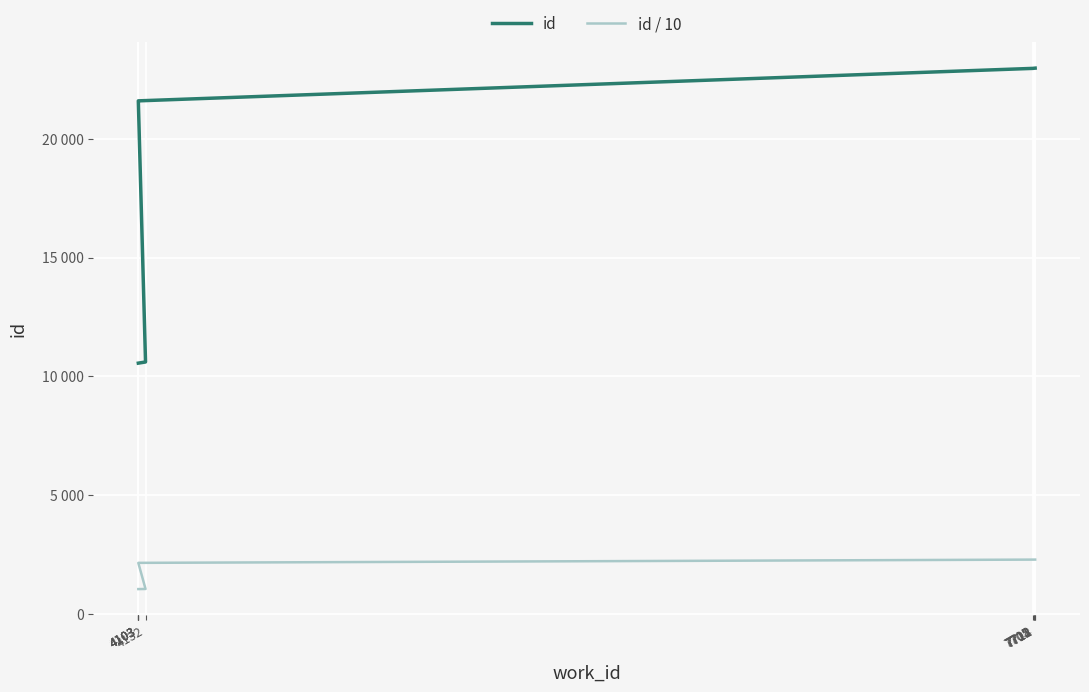

Which series has the widest spread of values?

id